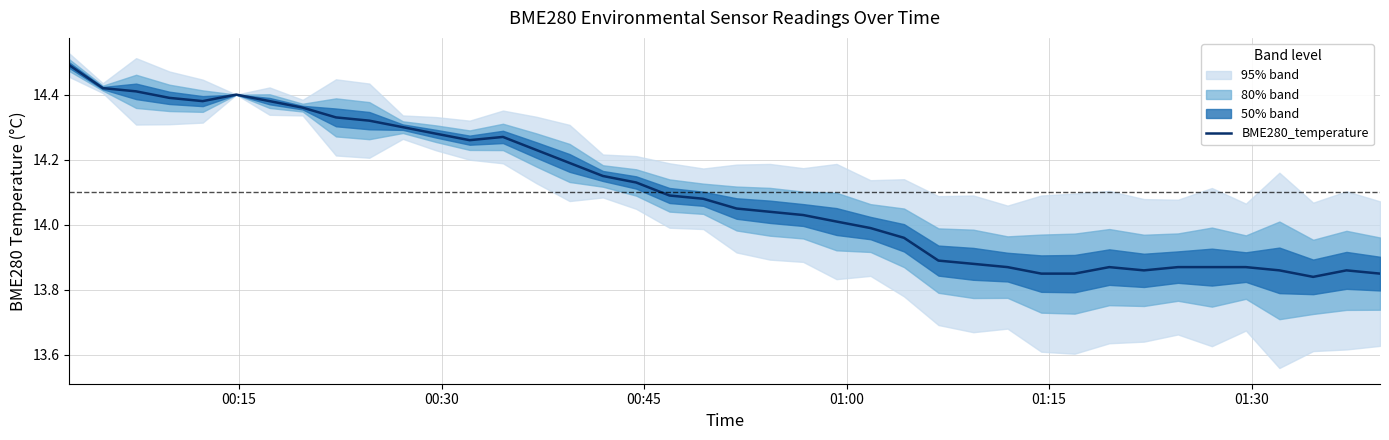

What is the maximum value for BME280_temperature?

14.5